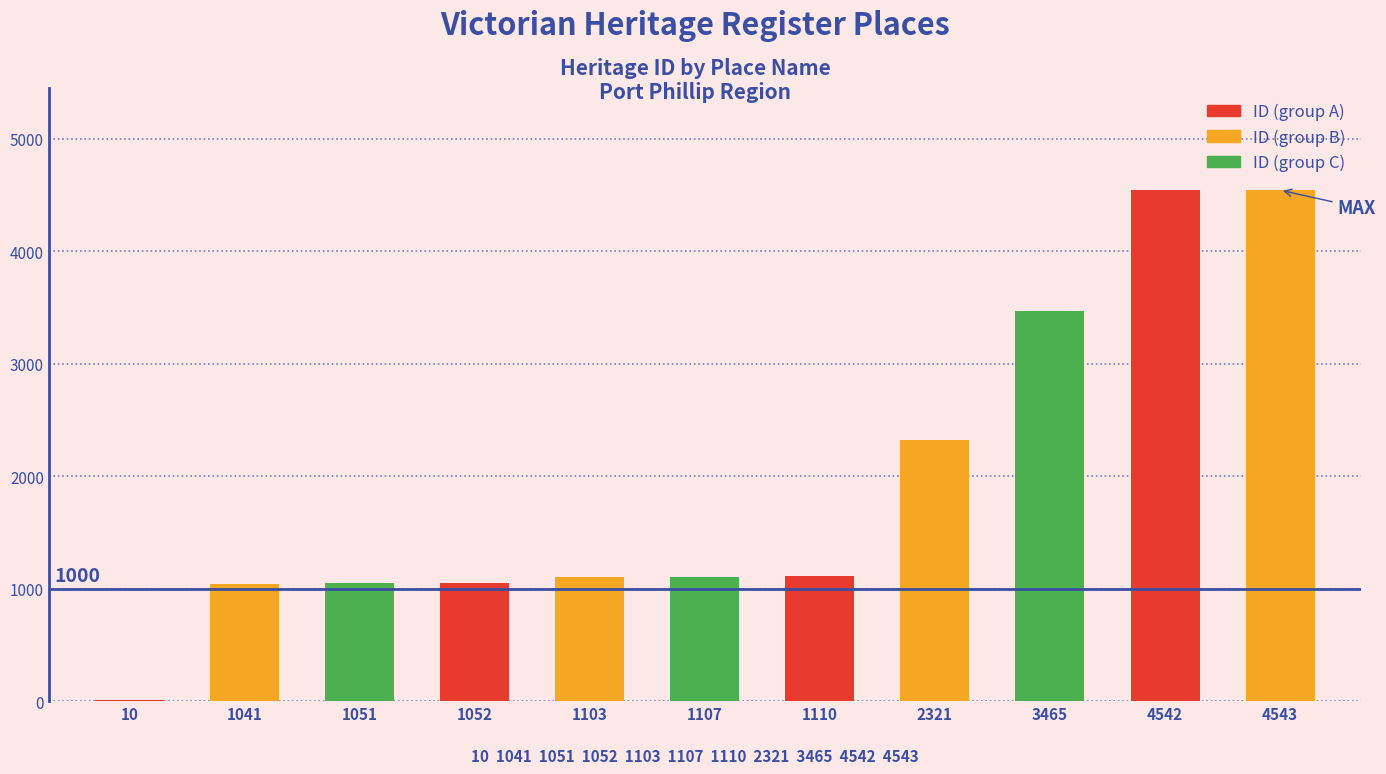

How many data points does each series have?

11